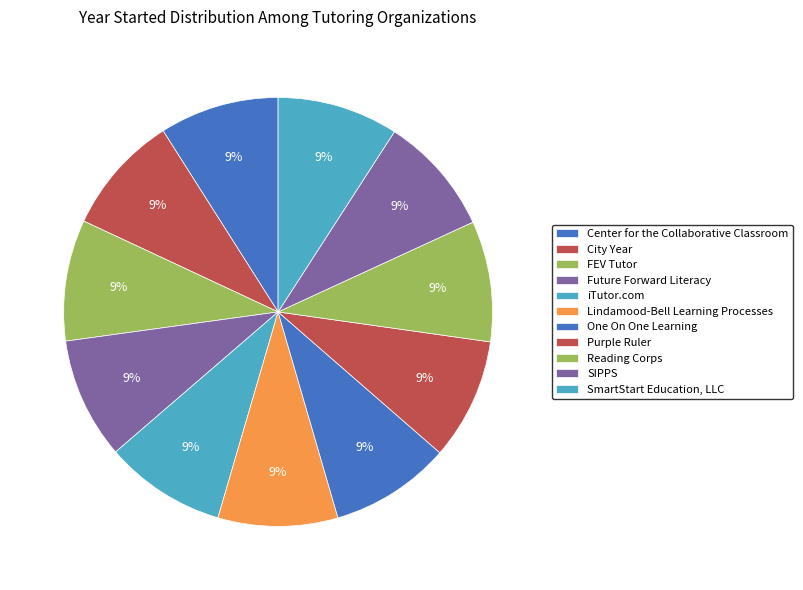

Combined, do Purple Ruler and One On One Learning account for over 50%?

No